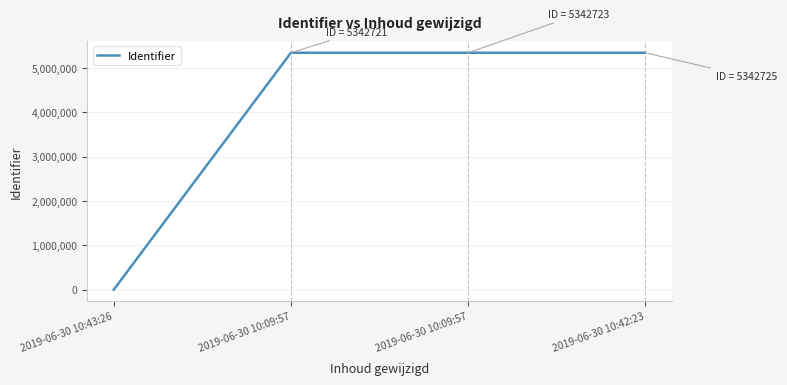

Reading left to right, list all the values displayed in this chart.

2019-06-30 10:43:26=0	2019-06-30 10:09:57=5342721	2019-06-30 10:09:57=5342723	2019-06-30 10:42:23=5342725